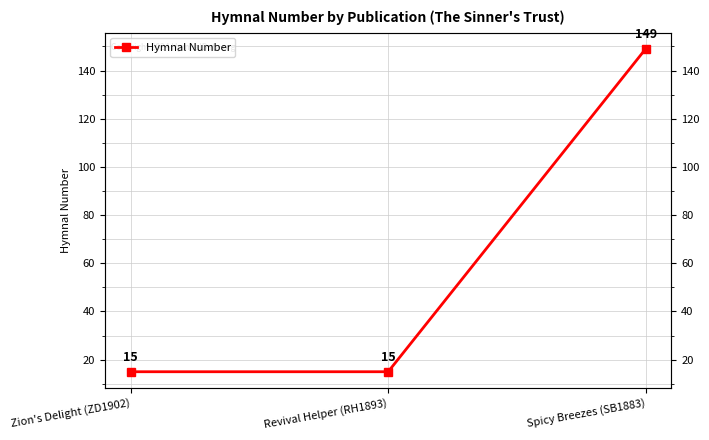

What is the label of the 2nd point from the right?

Revival Helper (RH1893)